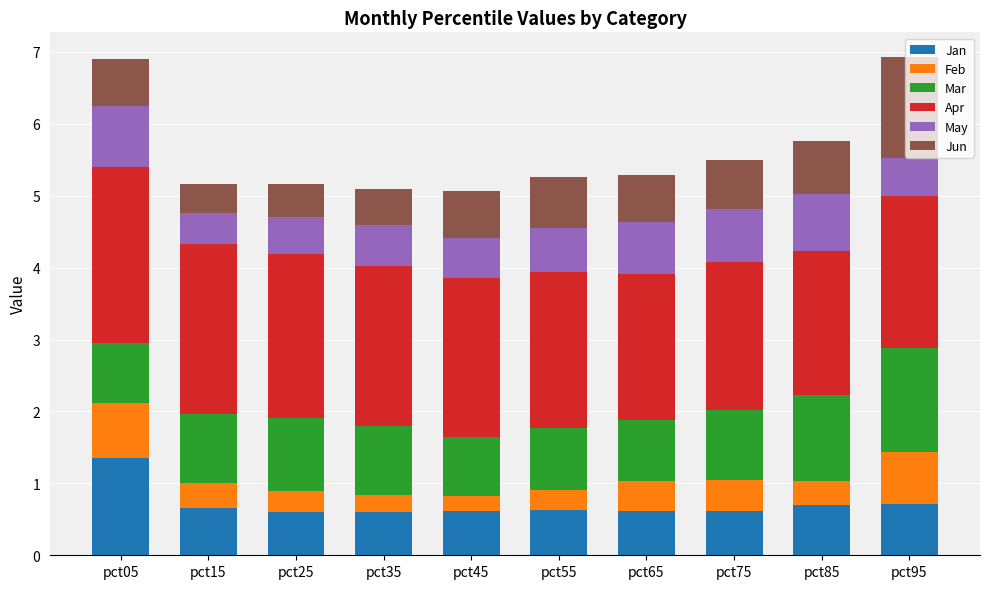

The Jan series shows 0.2 at pct75. True or false?

False